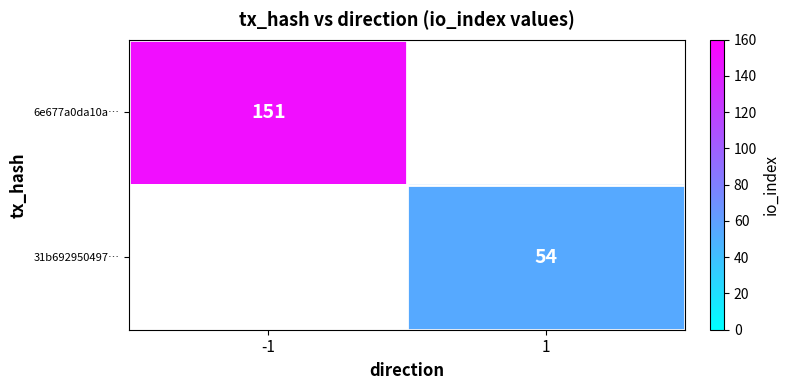

Is it true that 6e677a0da10a… equals 197 at -1?

False